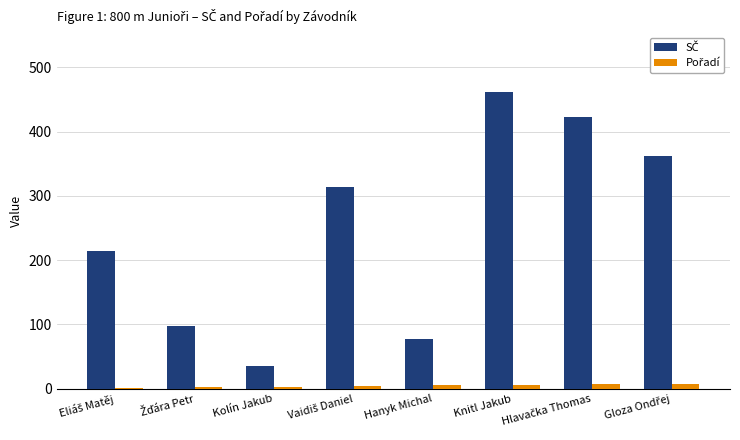

Which category has the highest value across all series?

Knitl Jakub